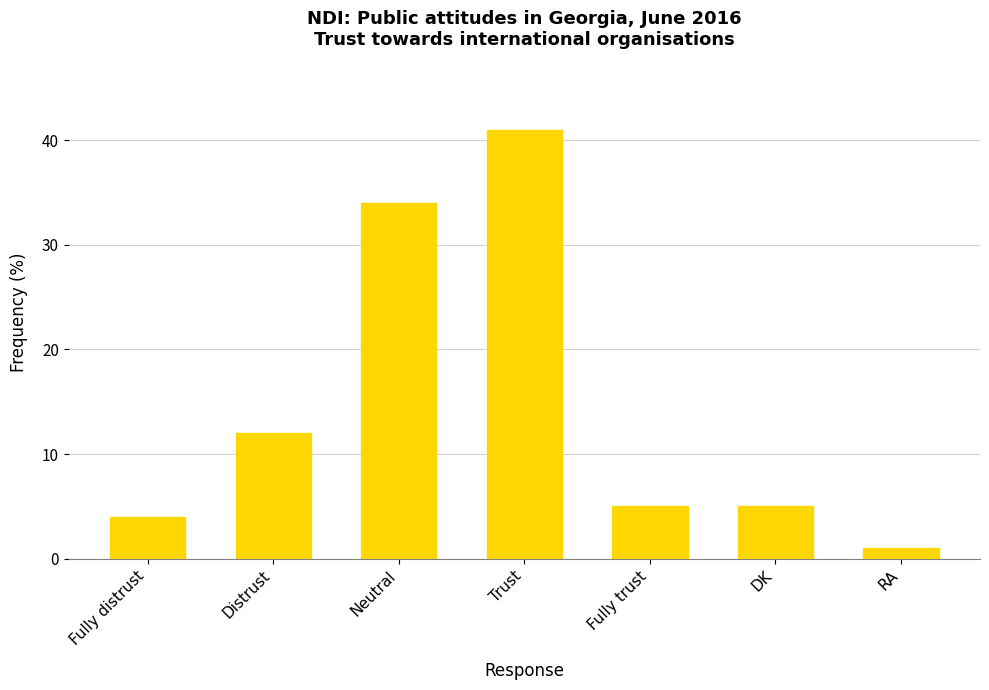

What is the smallest value displayed?

1